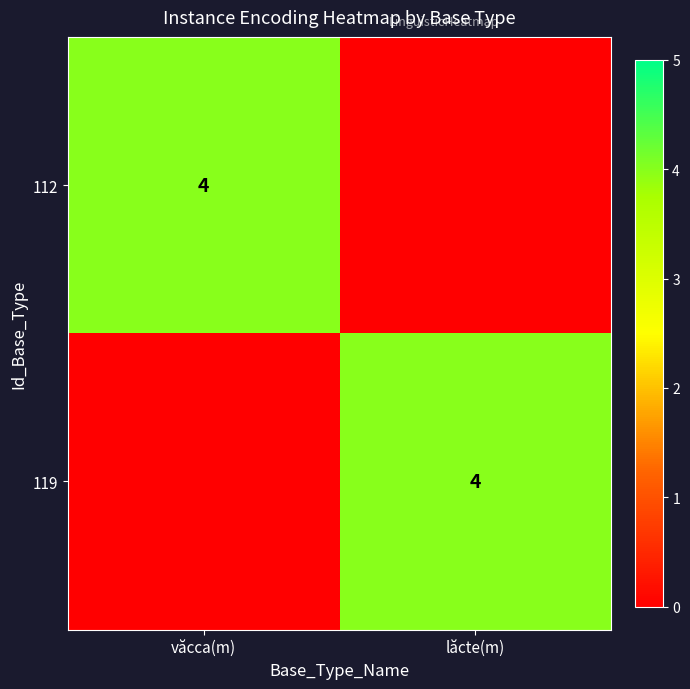

True or false: 112 has a value of 4 at văcca(m).

True